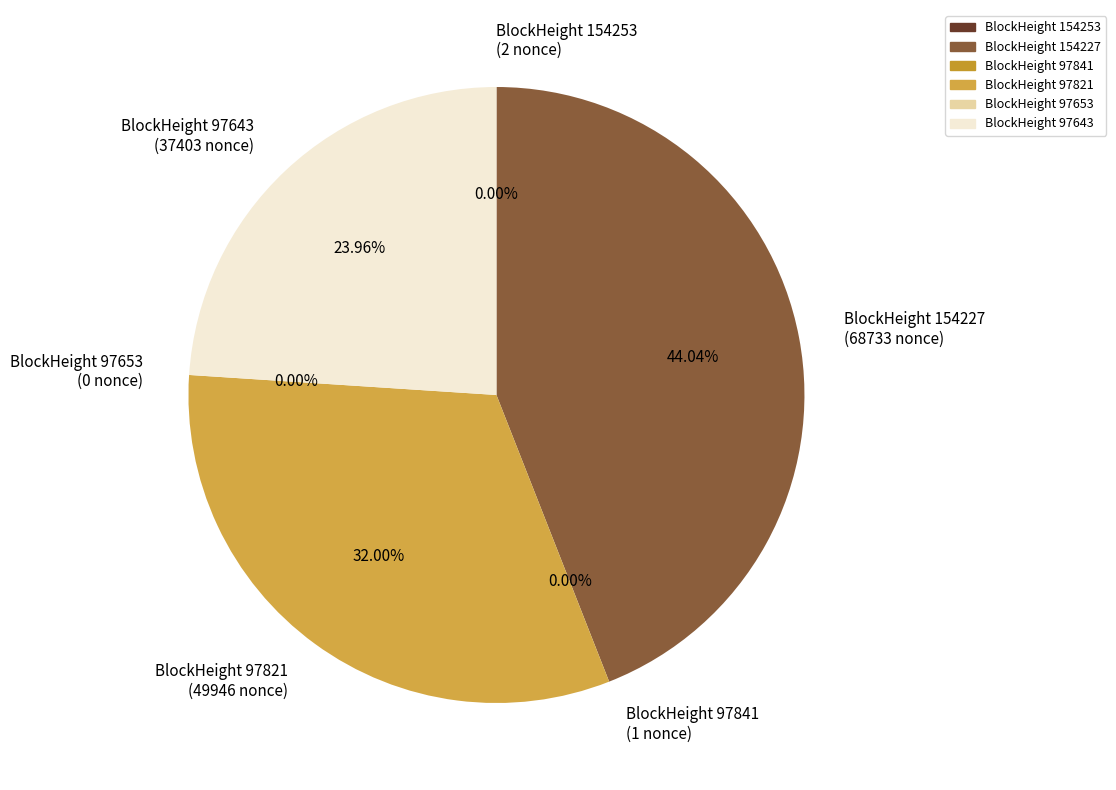

How many segments does this pie chart have?

6